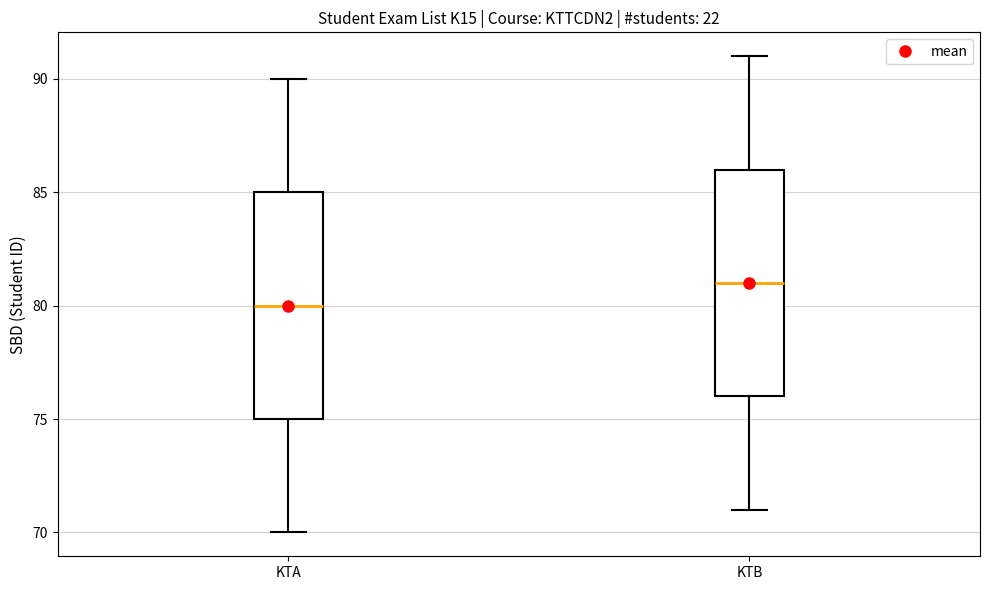

Which box's median line is the highest?

KTB